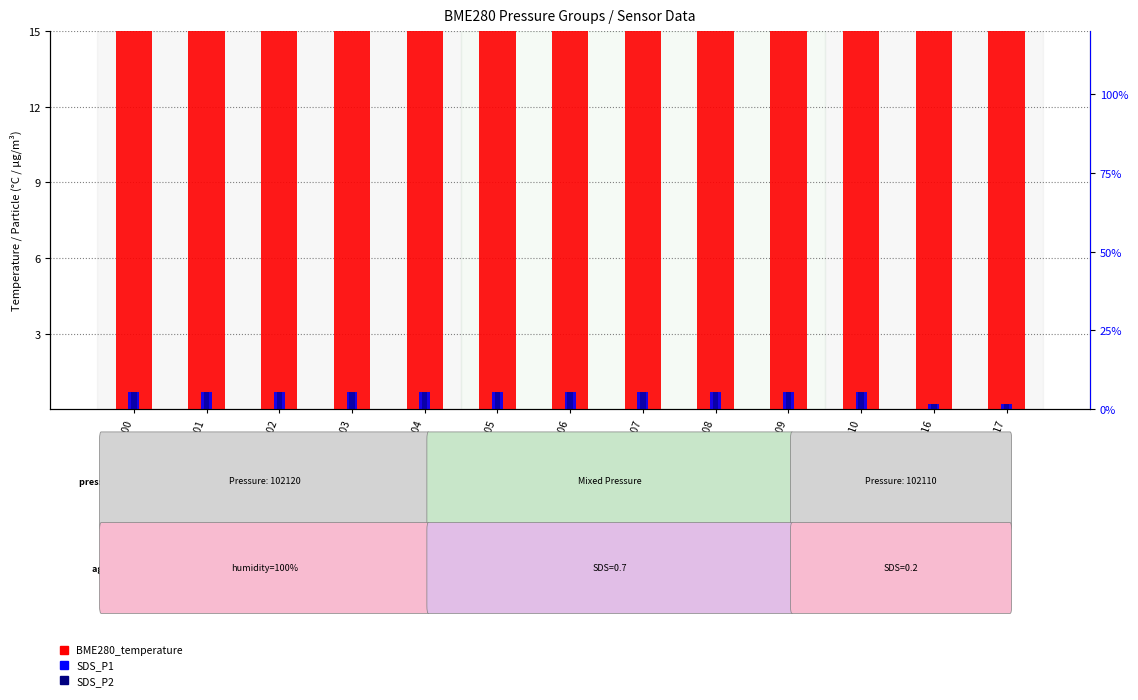

Reading right to left, what are all the values shown in this chart?

BME280_temperature: 19.5	19.5	19.5	19.5	19.5	19.5	19.4	19.4	19.5	19.5	19.5	19.5	19.6
SDS_P1: 0.2	0.2	0.7	0.7	0.7	0.7	0.7	0.7	0.7	0.7	0.7	0.7	0.7
SDS_P2: 0.2	0.2	0.7	0.7	0.7	0.7	0.7	0.7	0.7	0.7	0.7	0.7	0.7